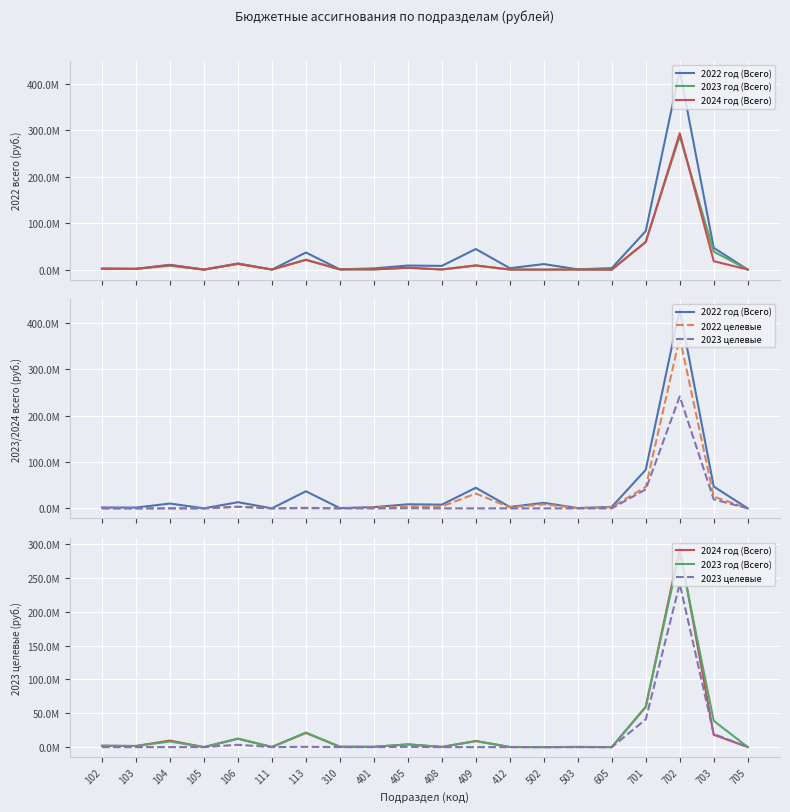

At which label is 2023 год (Всего) closest to 143963819?

701